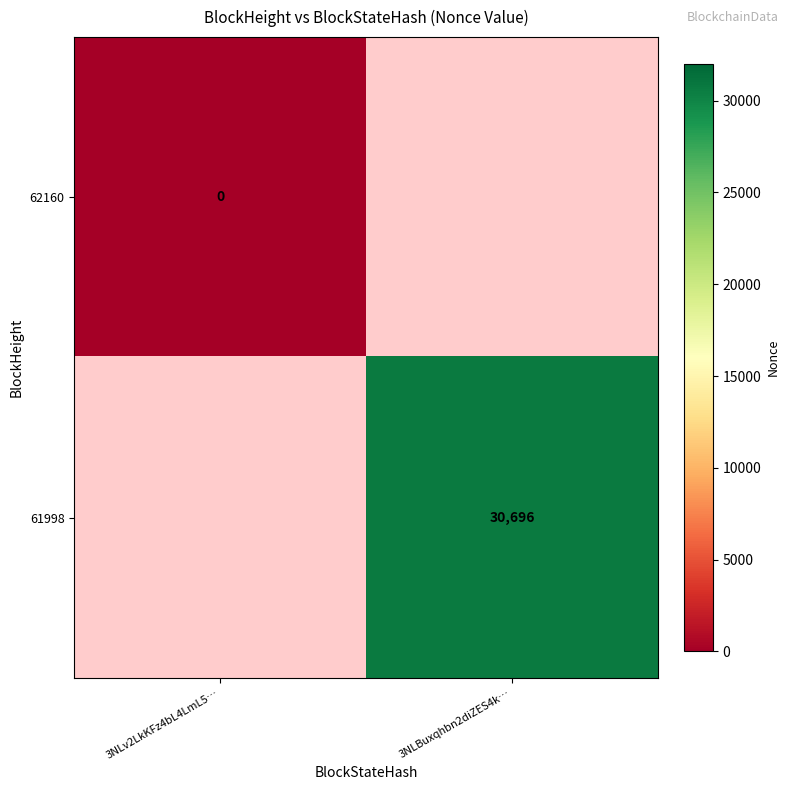

The 61998 series shows 30696 at 3NLBuxqhbn2diZES4k…. True or false?

True